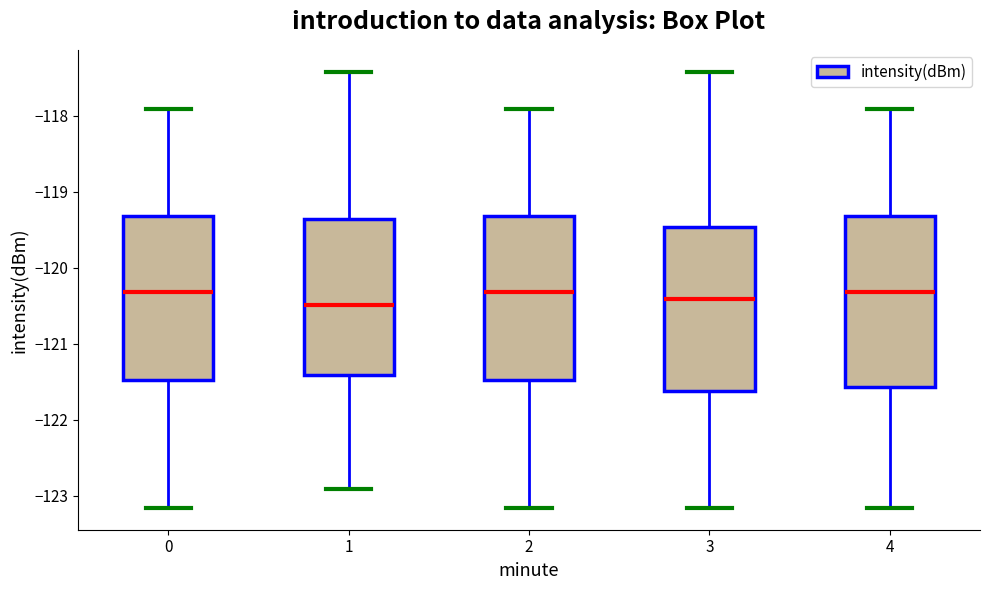

Reading left to right, read every box against the y-axis: the position of its median line, the range the box covers, and the ends of its whiskers. The values are not printed on the chart, so give them approximately, as read against the axis.

0: median -120.3, box -121.5 to -119.3, whiskers -123.2 to -117.9
1: median -120.5, box -121.4 to -119.4, whiskers -122.9 to -117.4
2: median -120.3, box -121.5 to -119.3, whiskers -123.2 to -117.9
3: median -120.4, box -121.6 to -119.5, whiskers -123.2 to -117.4
4: median -120.3, box -121.6 to -119.3, whiskers -123.2 to -117.9